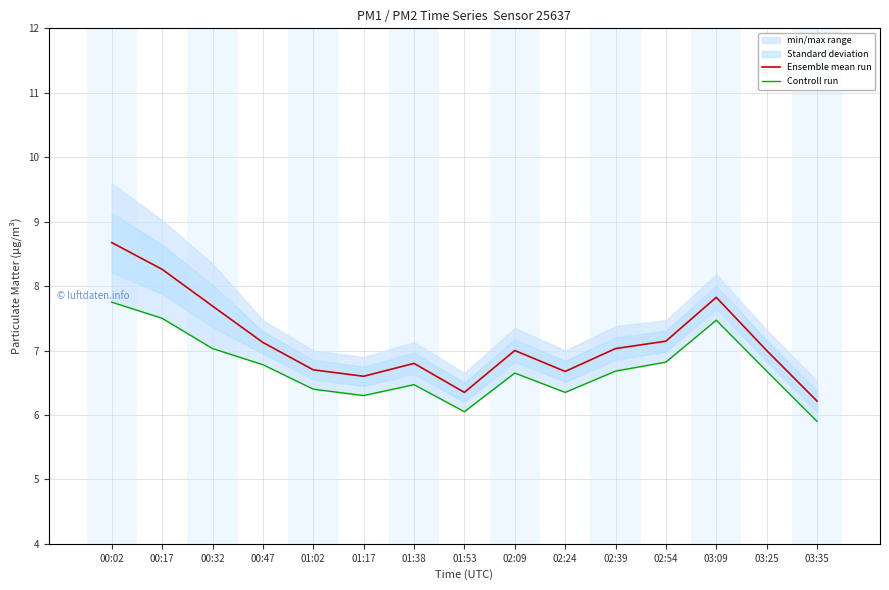

What is the sum of all Controll run values?

100.8